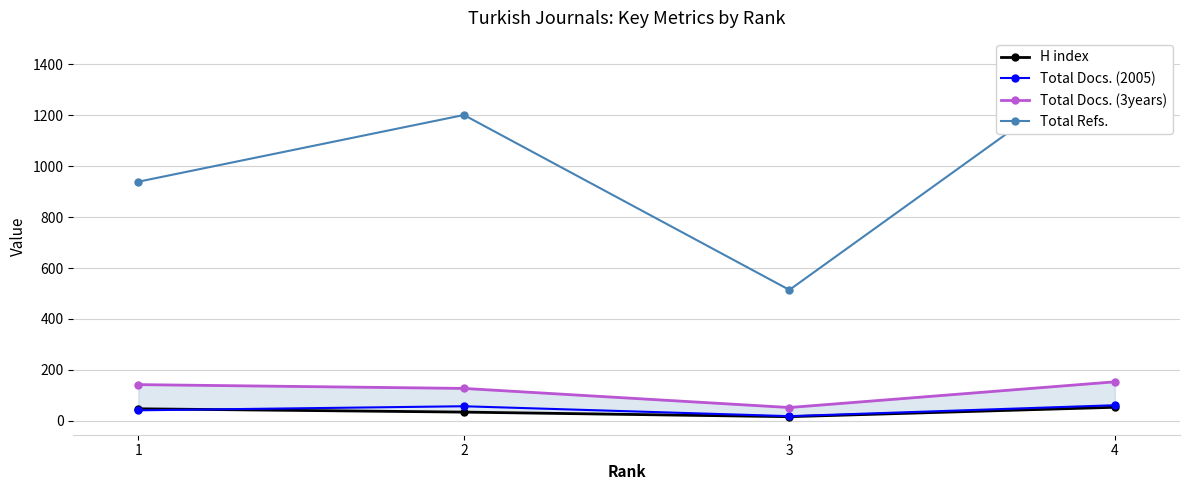

Is it true that Total Docs. (3years) equals 127 at 2?

True